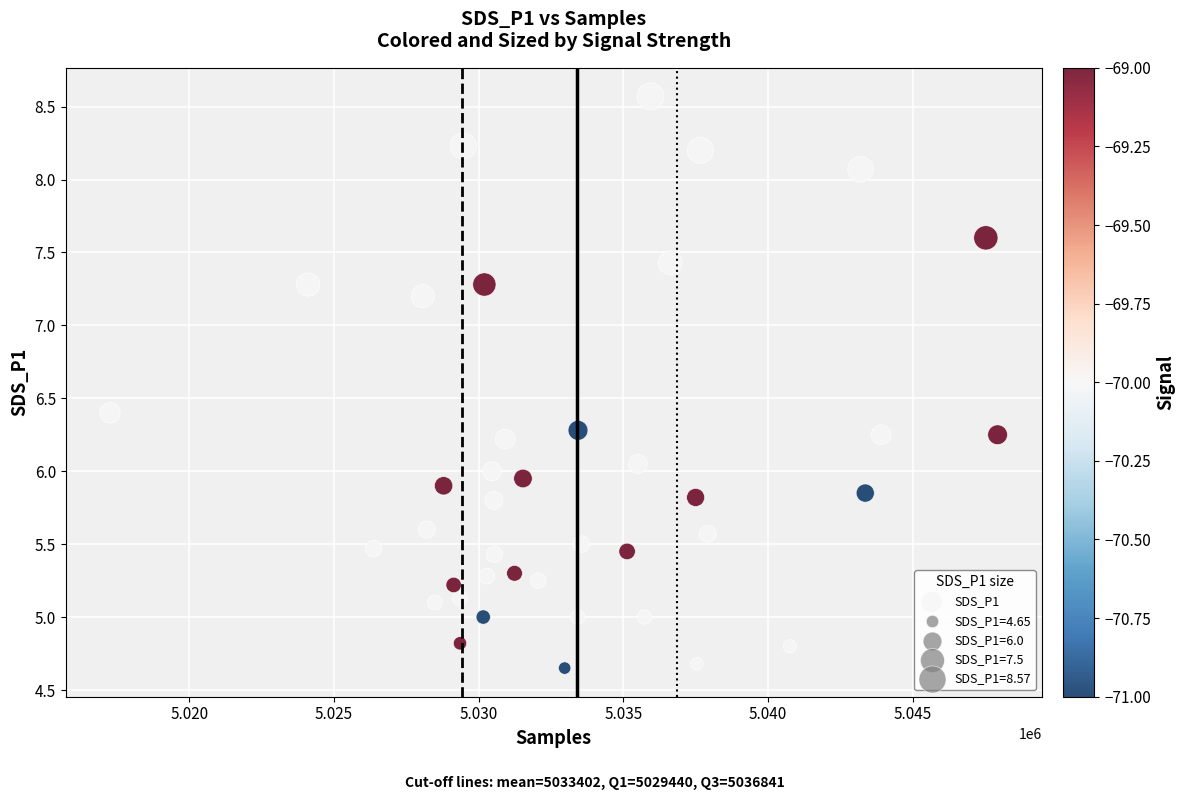

What is the range of X values (max minus min)?

30676.0